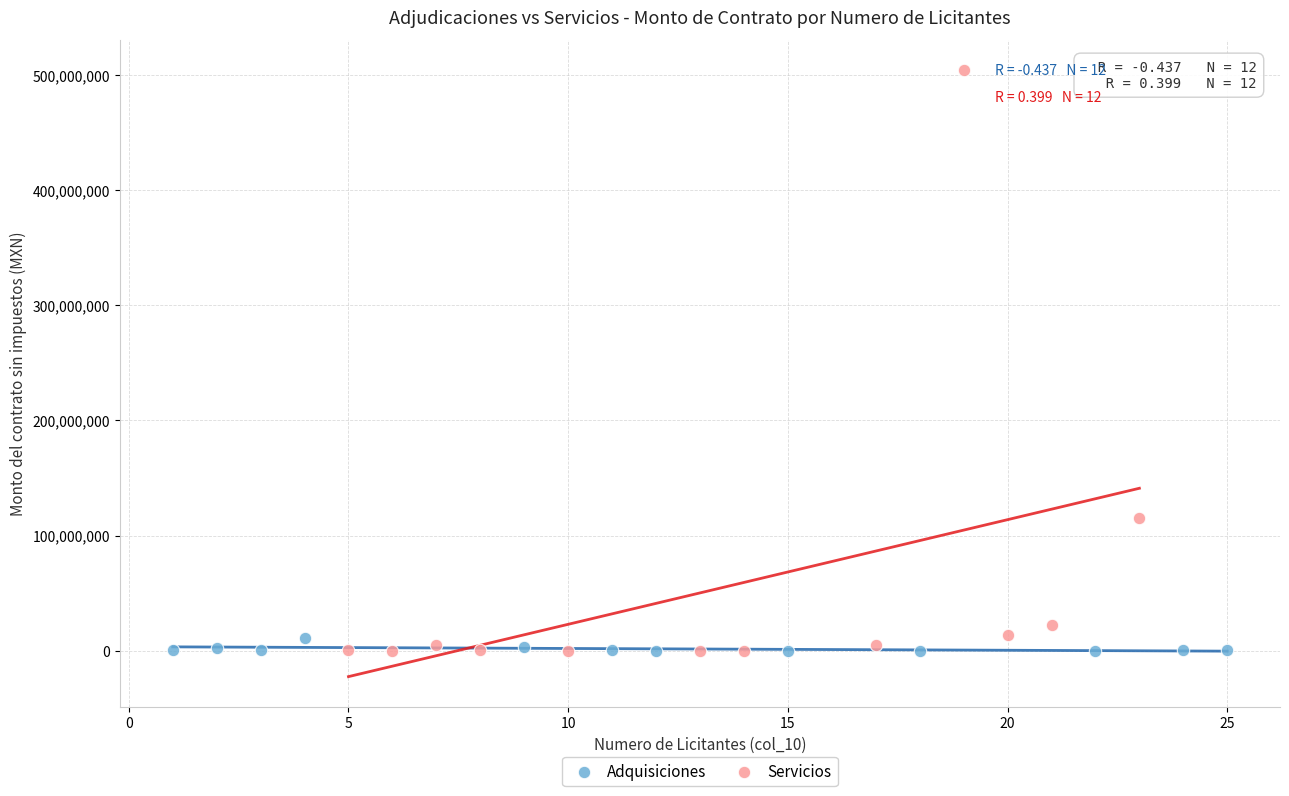

Which series contains the highest Y value?

Servicios